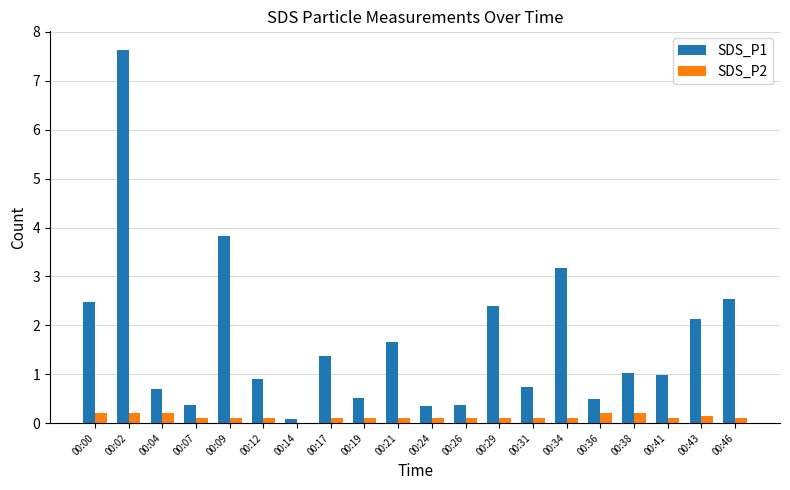

Which series changed the most between 00:12 and 00:26?

SDS_P1